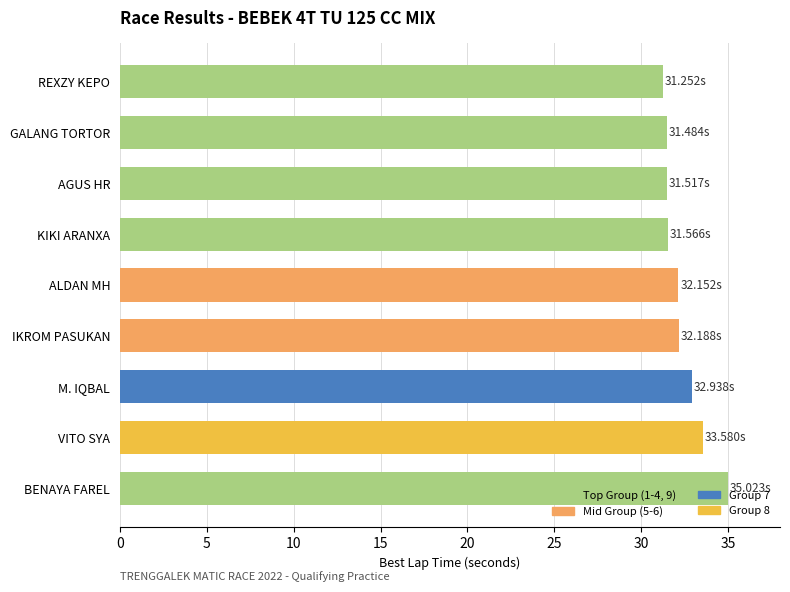

What is the sum of all values?

291.7